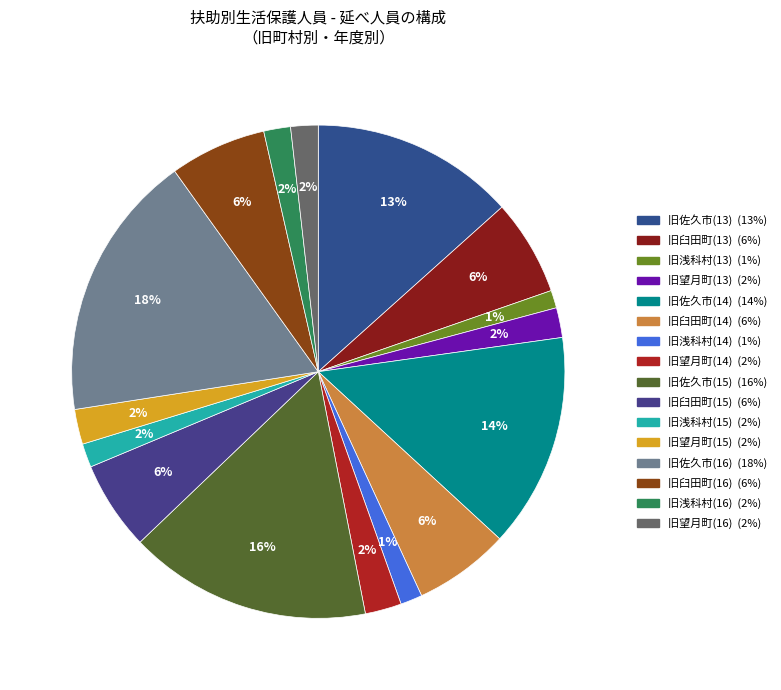

How many segments does this pie chart have?

16